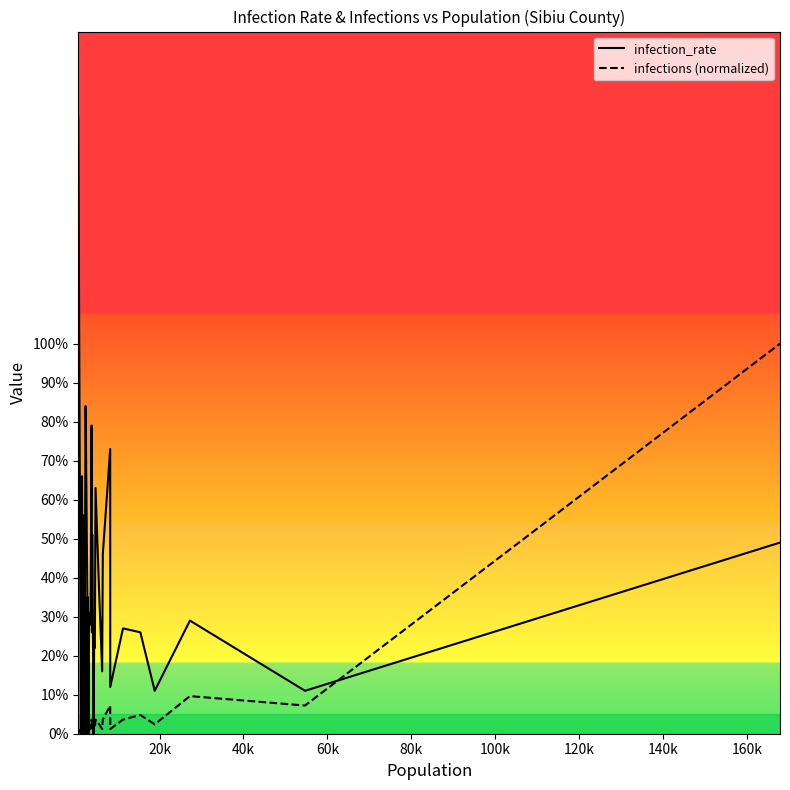

At how many categories does at least one series exceed 0?

32